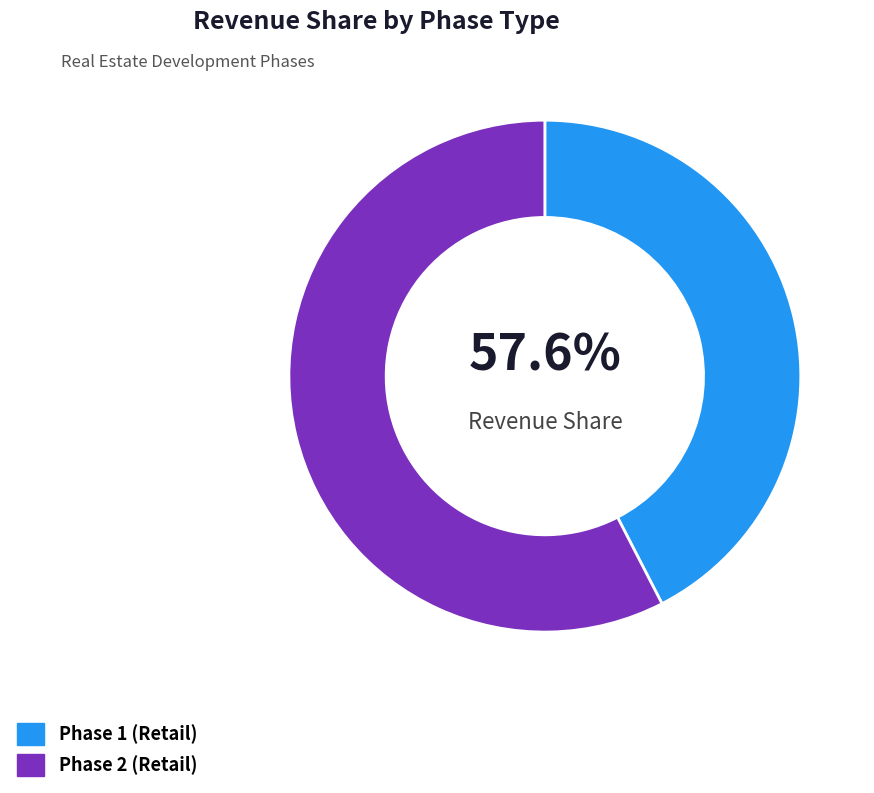

How many segments does this pie chart have?

2